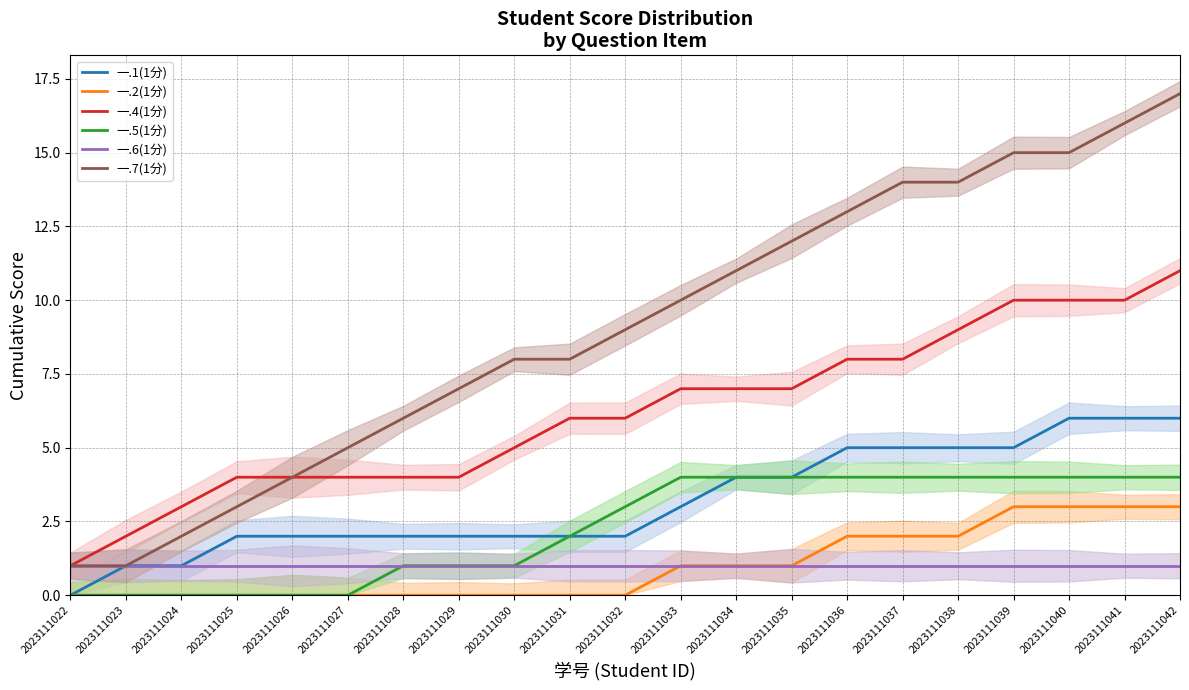

How many lines are shown in the chart?

6